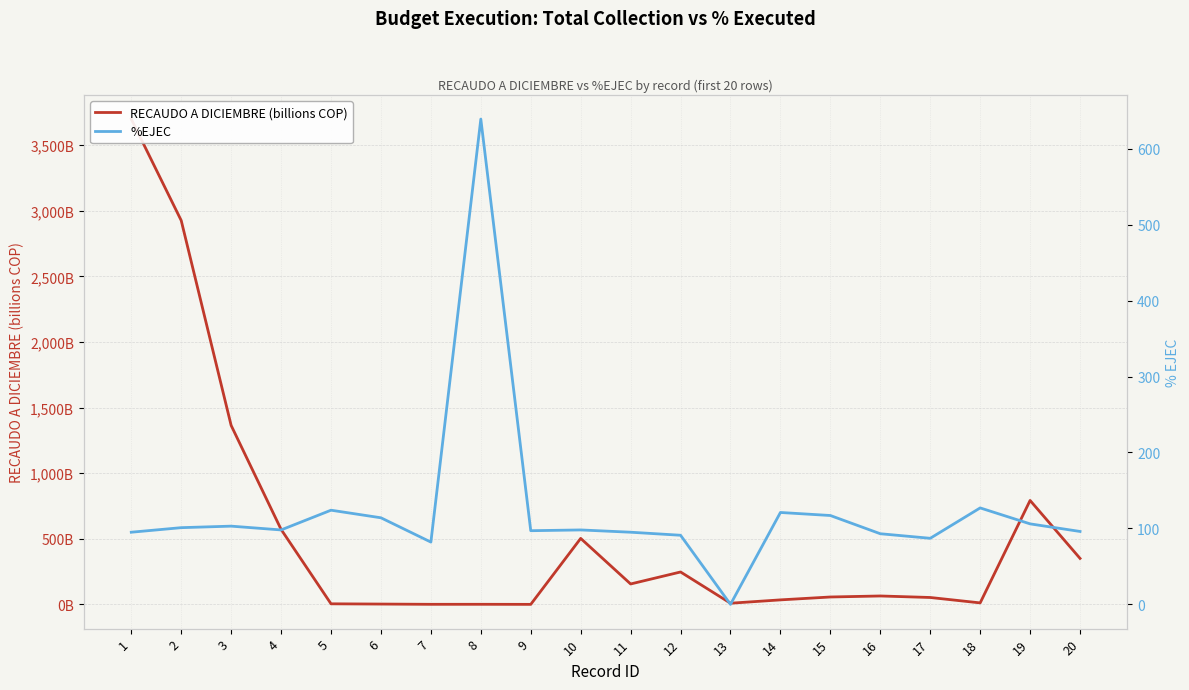

What are all the series names shown in the legend?

RECAUDO A DICIEMBRE (billions COP), %EJEC